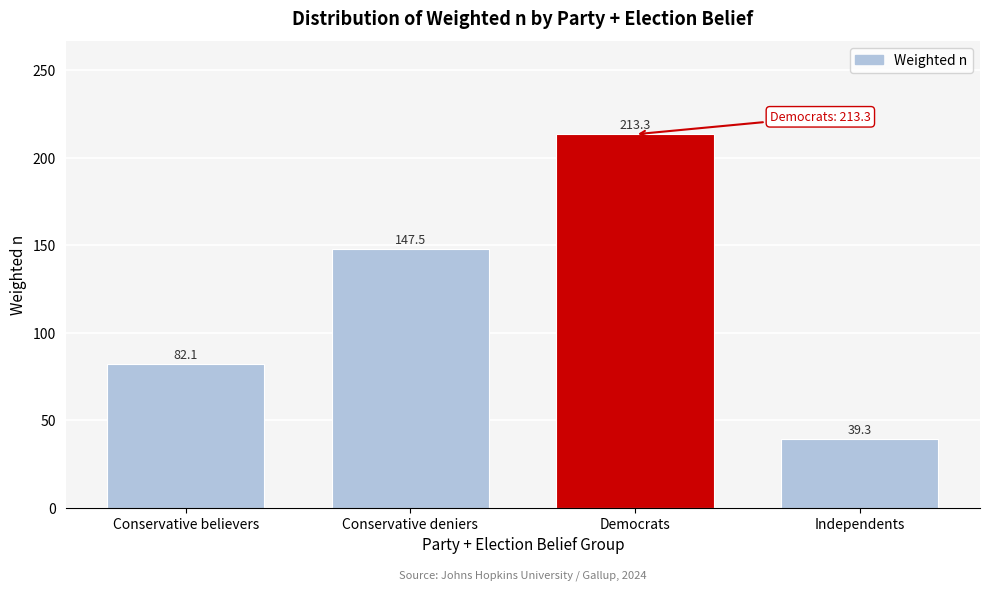

Reading left to right, extract all data points from this chart.

82.1	147.5	213.3	39.3